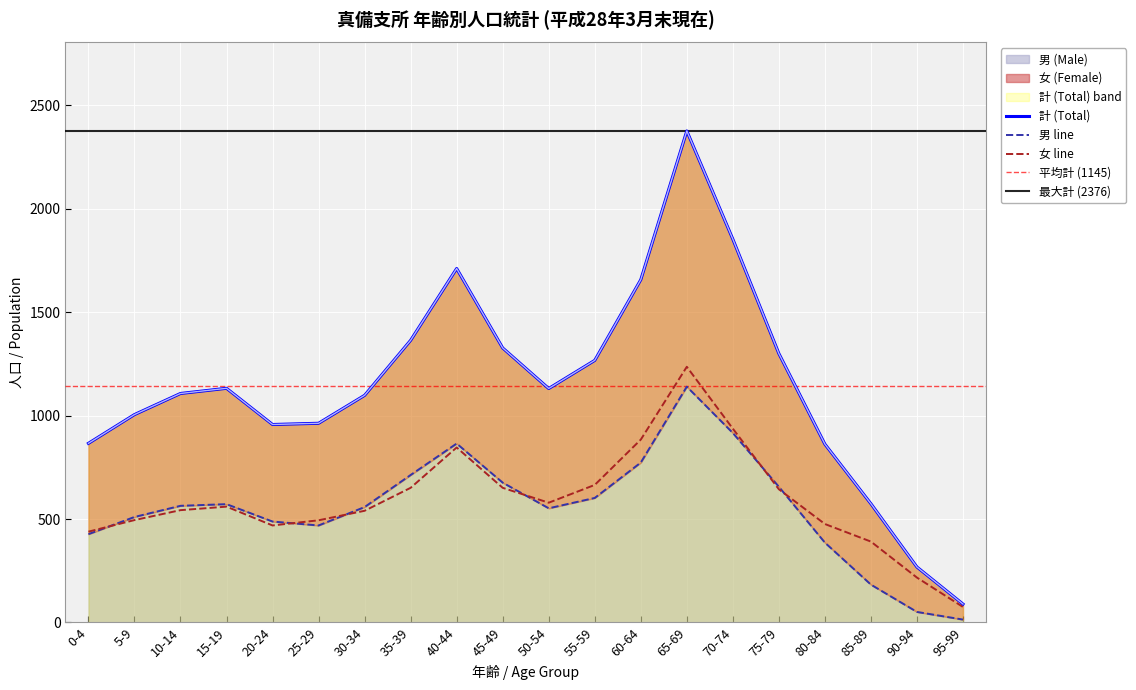

After their last crossing, which series has the higher values: 男 (Male) or 女 (Female)?

女 (Female)